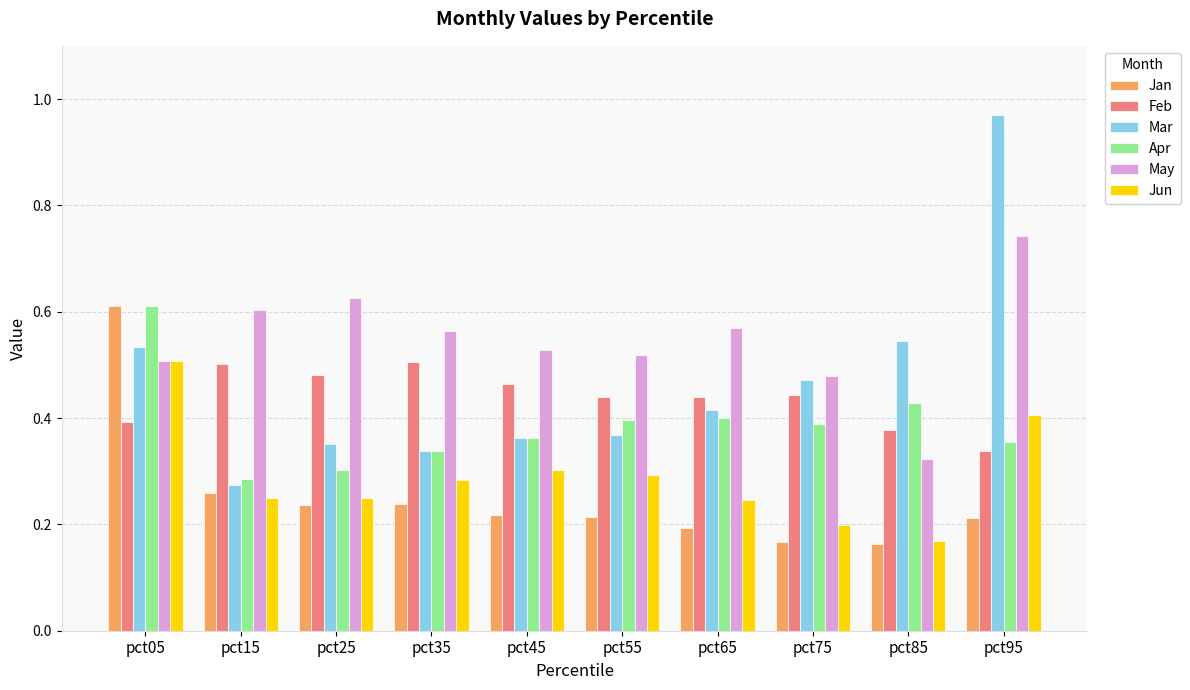

Which series changed the most between pct45 and pct85?

May